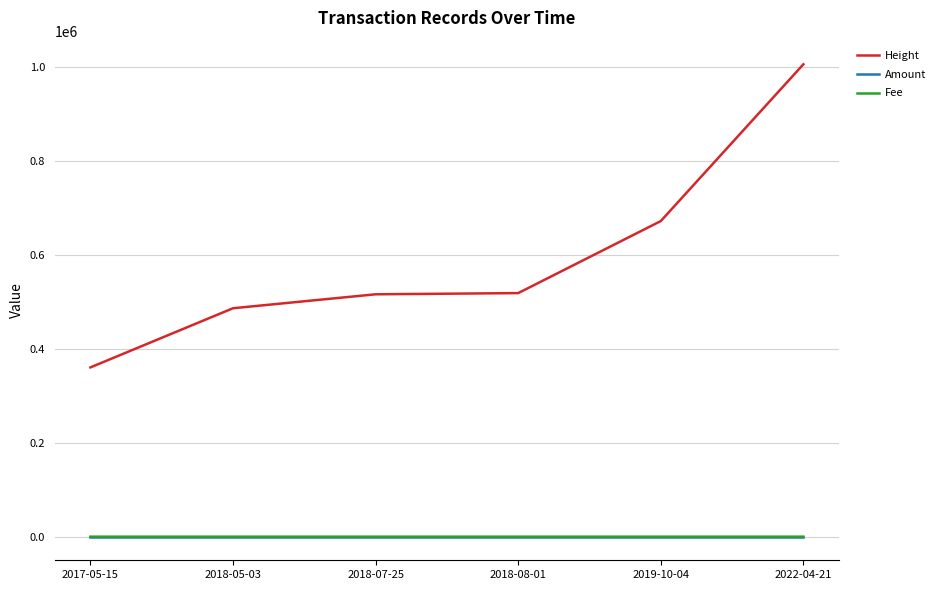

Which series changed the most between 2017-05-15 and 2018-05-03?

Height